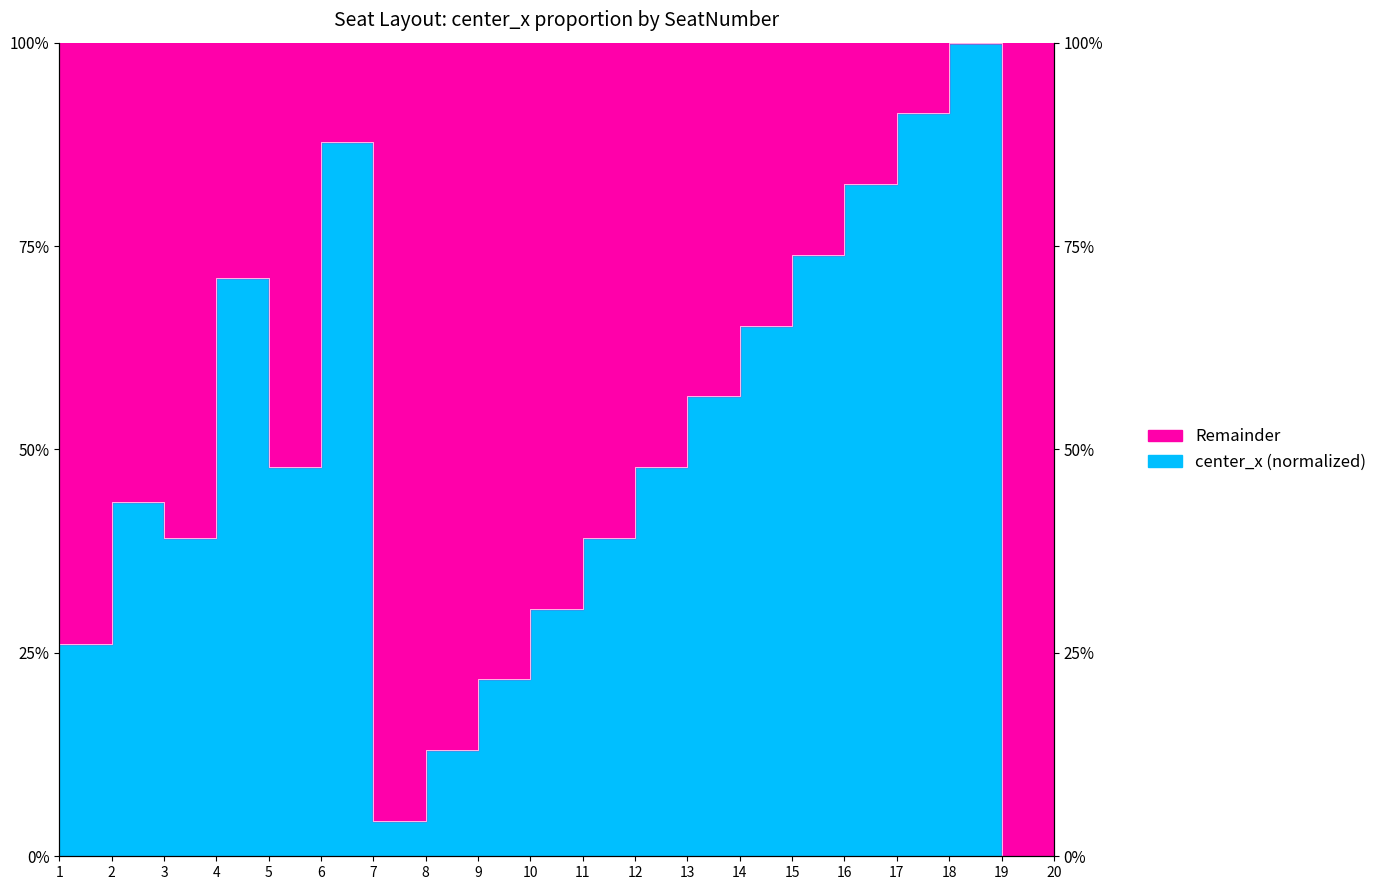

Reading left to right, transcribe all the data shown in this chart.

0.3	0.4	0.4	0.7	0.5	0.9	0.0	0.1	0.2	0.3	0.4	0.5	0.6	0.7	0.7	0.8	0.9	1.0	0.0	0.1